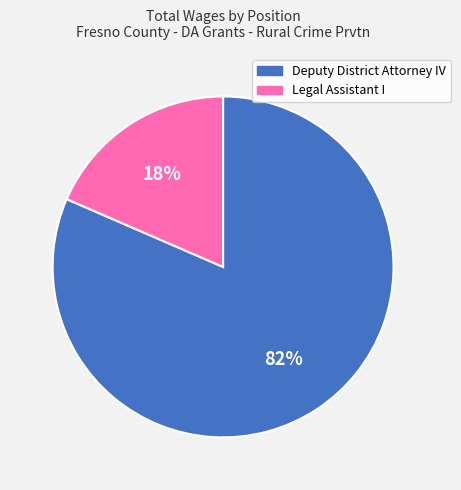

Do Legal Assistant I and Deputy District Attorney IV together represent more than half of the pie?

Yes